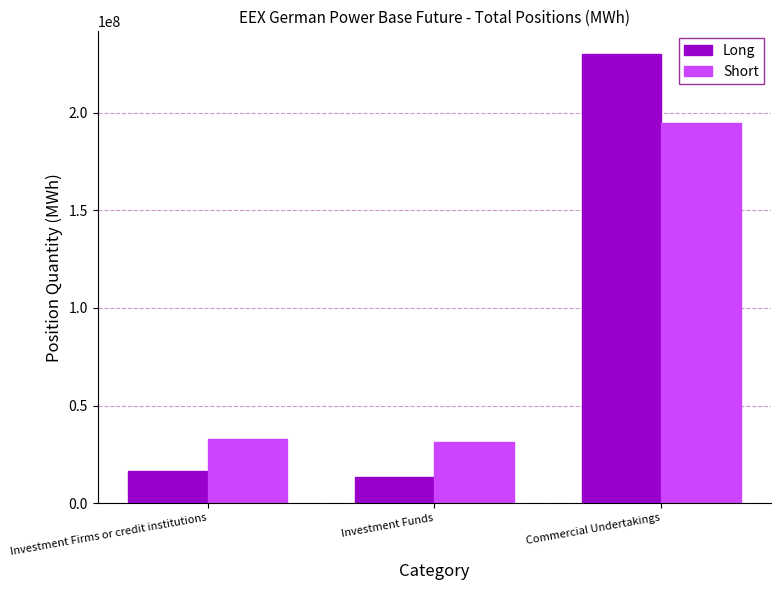

True or false: Long has a value of 230130395.1 at Commercial Undertakings.

True